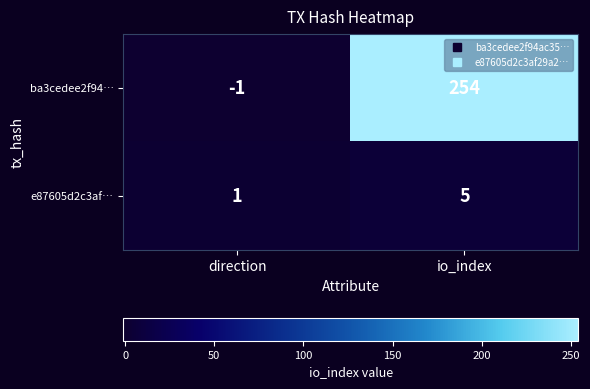

The value of e87605d2c3af… at direction is 1. True or false?

True